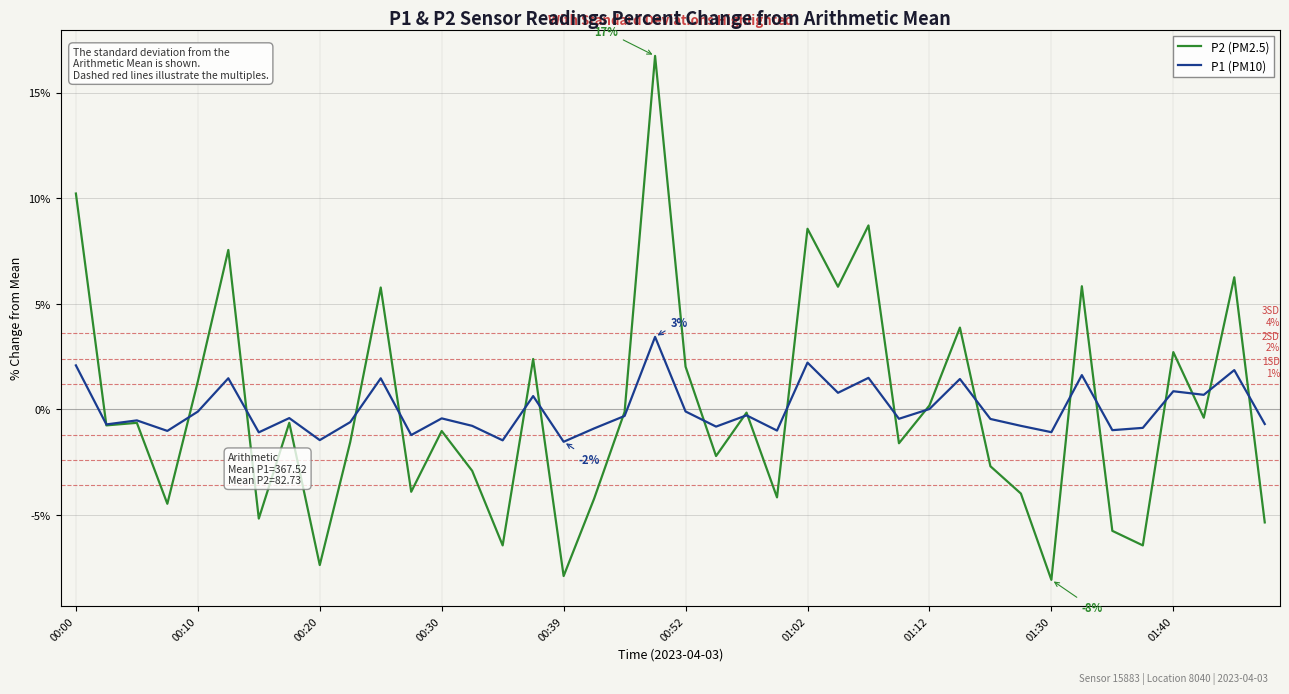

What is the smallest value displayed?

-8.1